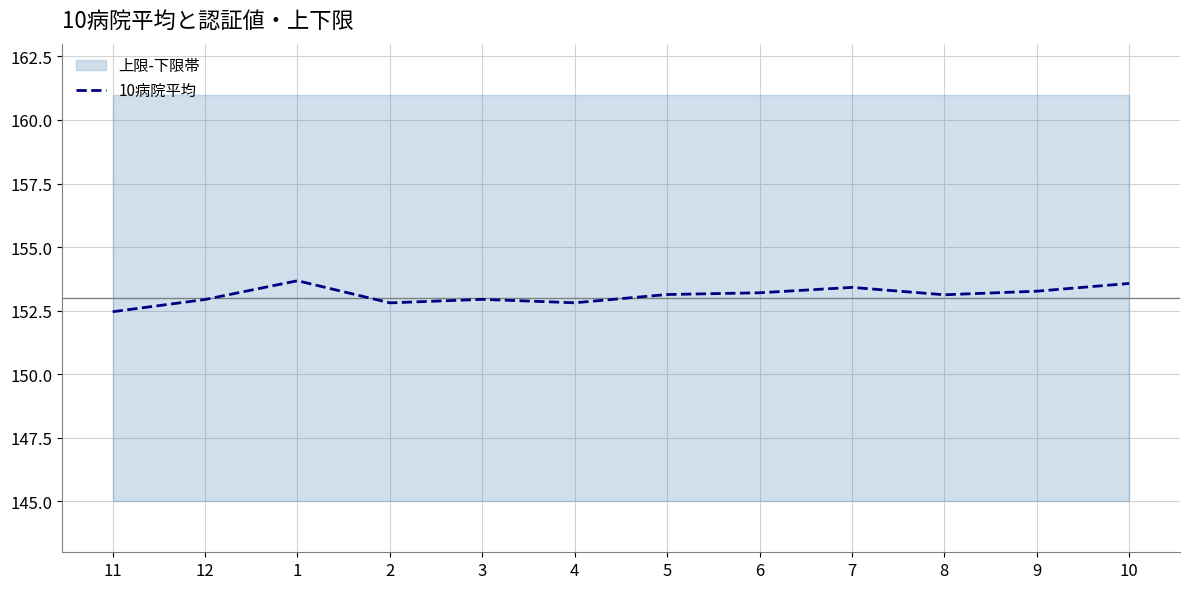

What is the label of the 9th point from the right?

2